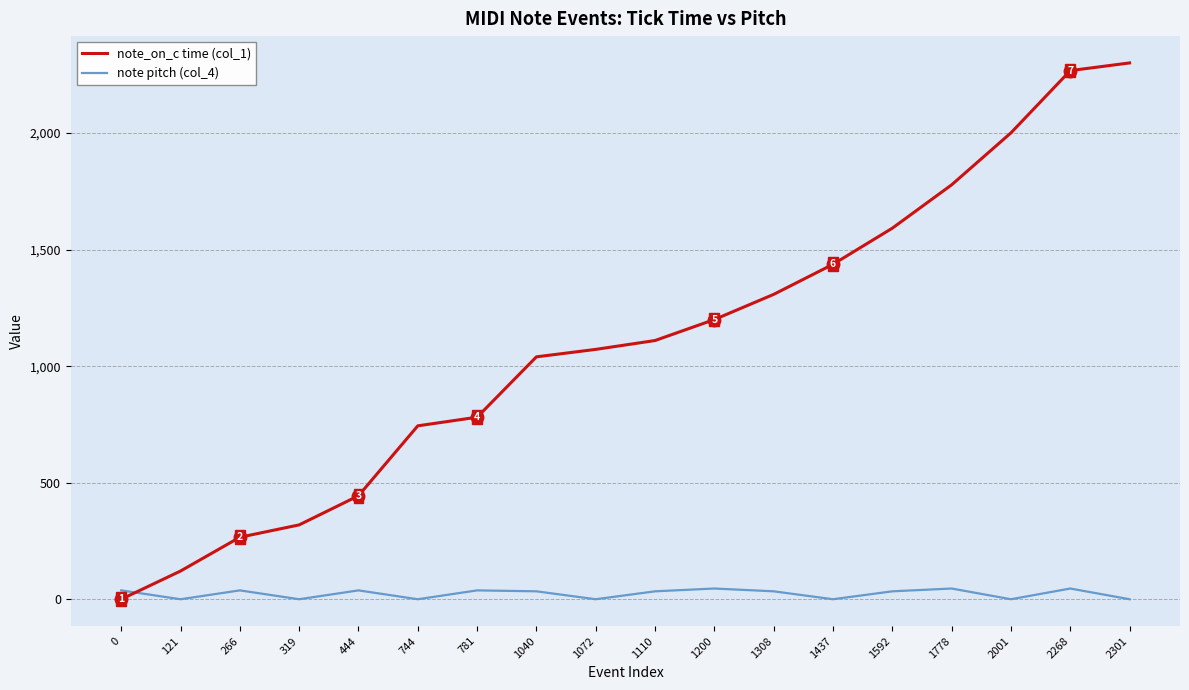

What are all the series names shown in the legend?

note_on_c time (col_1), note pitch (col_4)